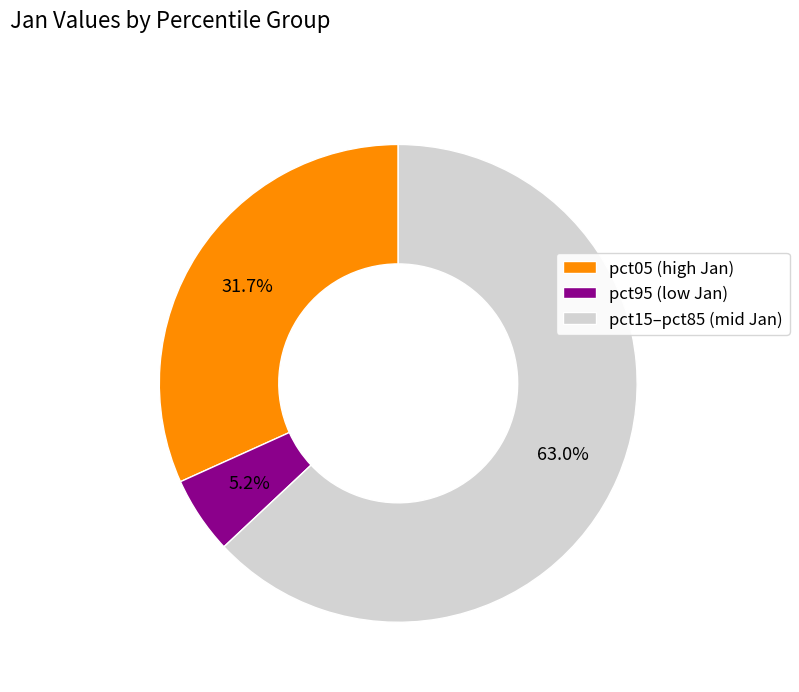

To the nearest percent, what is the average slice percentage?

33%